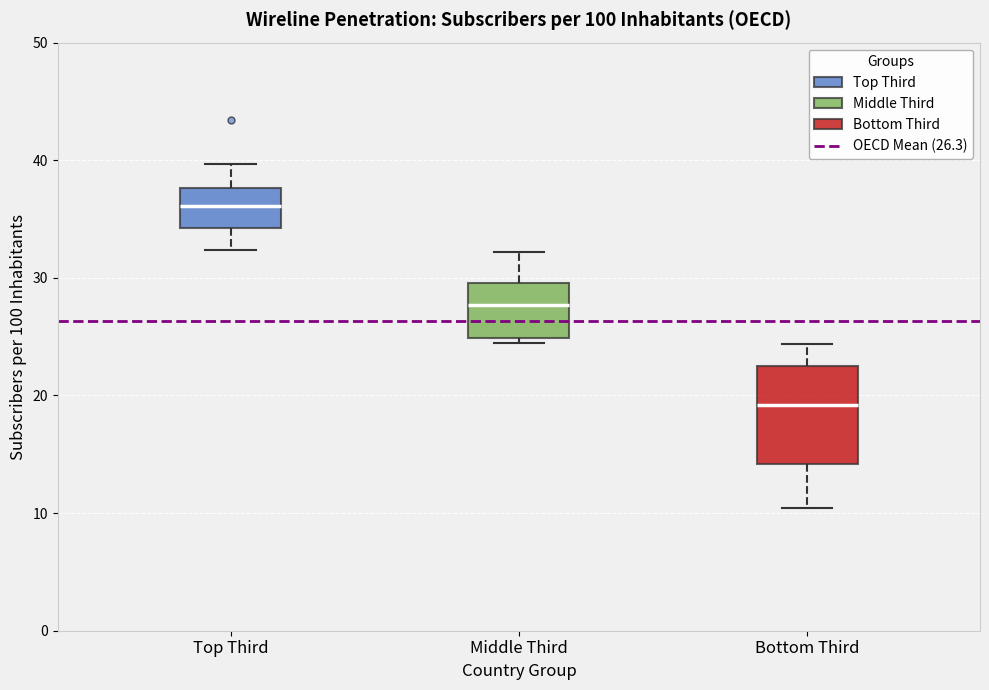

Comparing the boxes themselves (not the whiskers), which one is the tallest?

Bottom Third